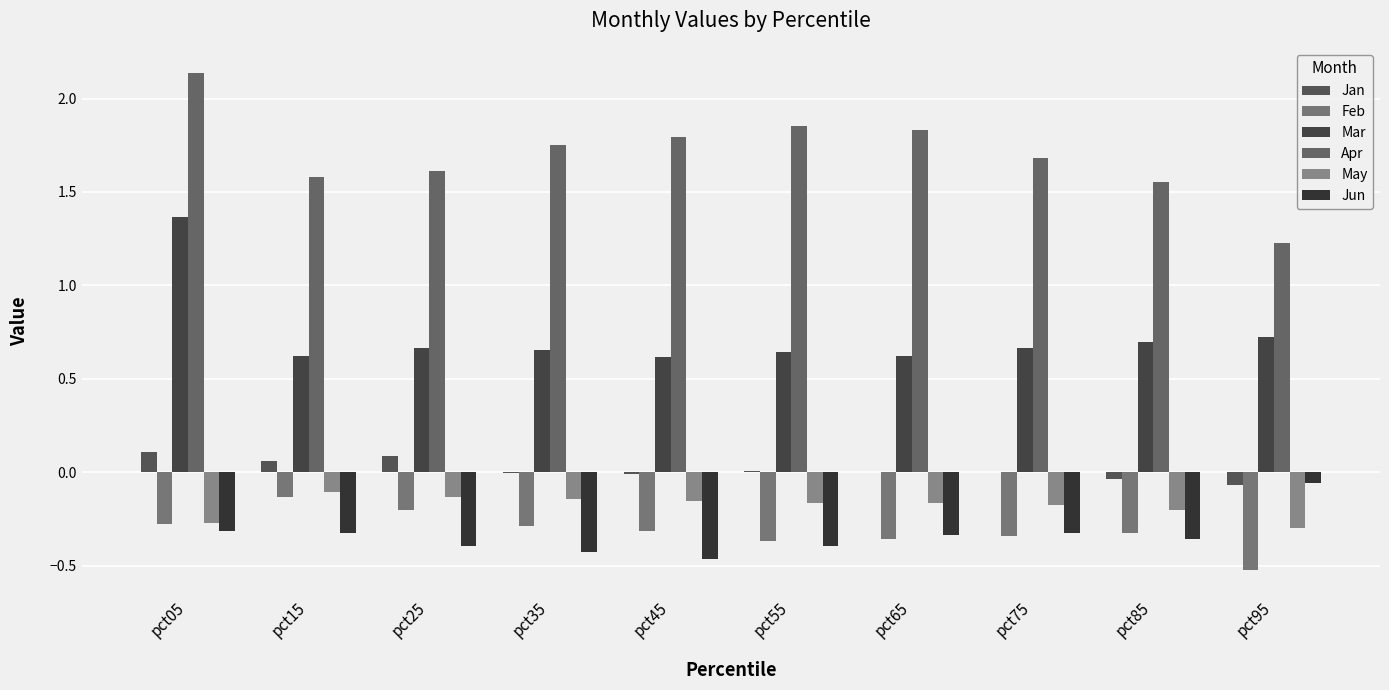

How many data points does each series have?

10